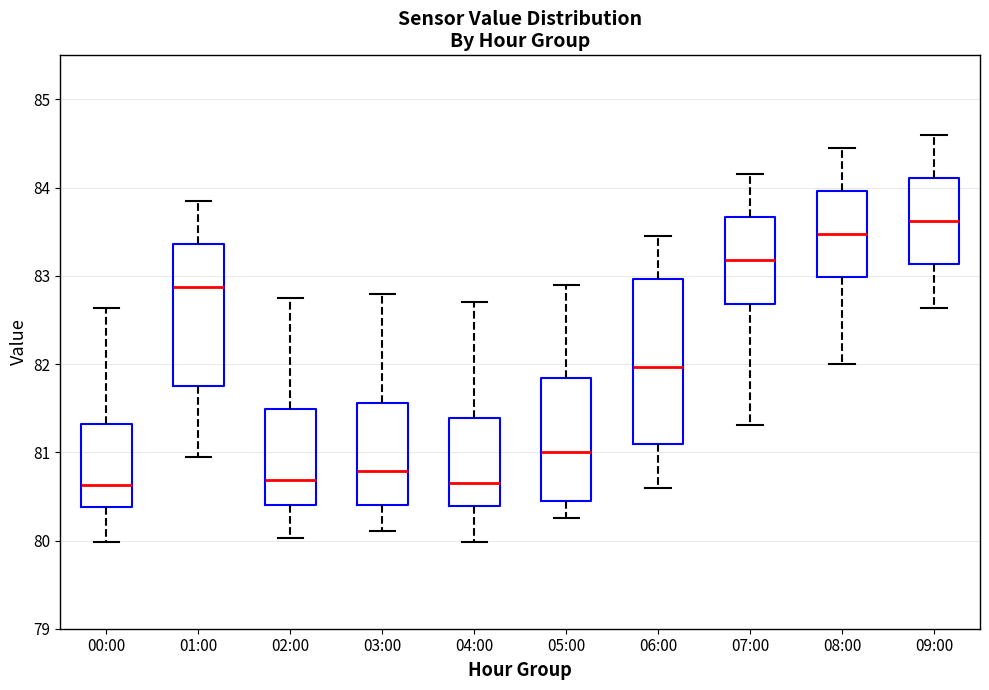

Comparing the boxes themselves (not the whiskers), which one is the tallest?

06:00